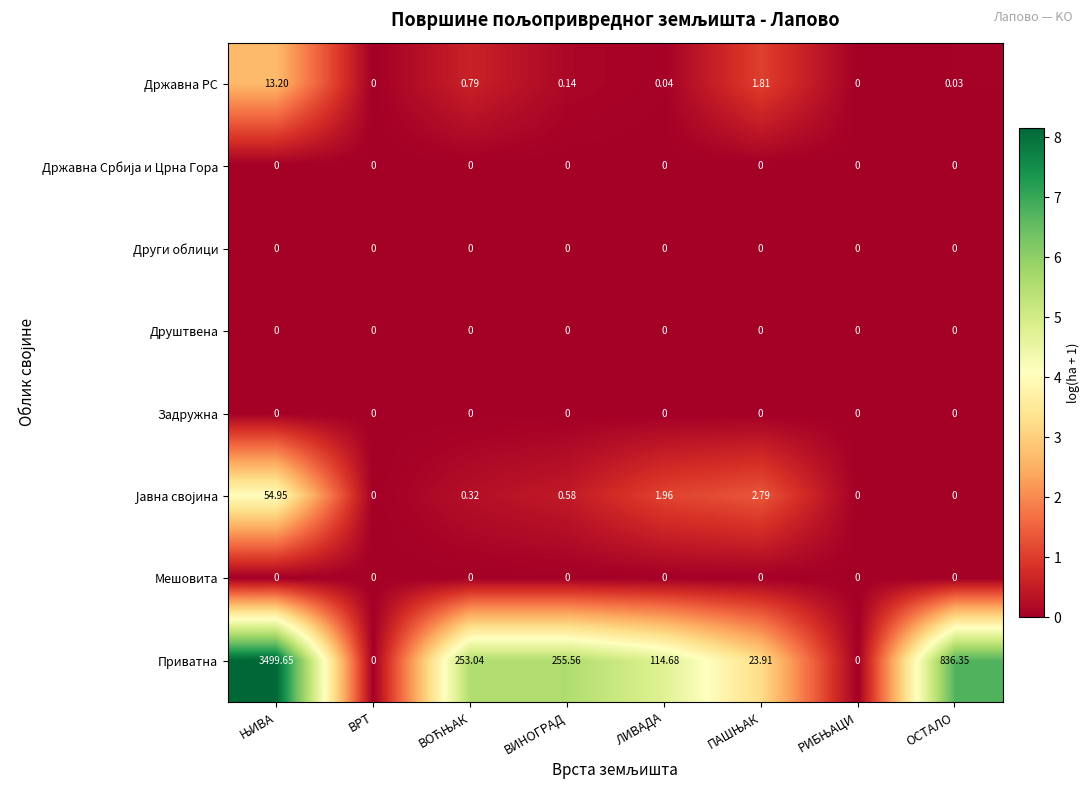

Which series has the widest spread of values?

Приватна